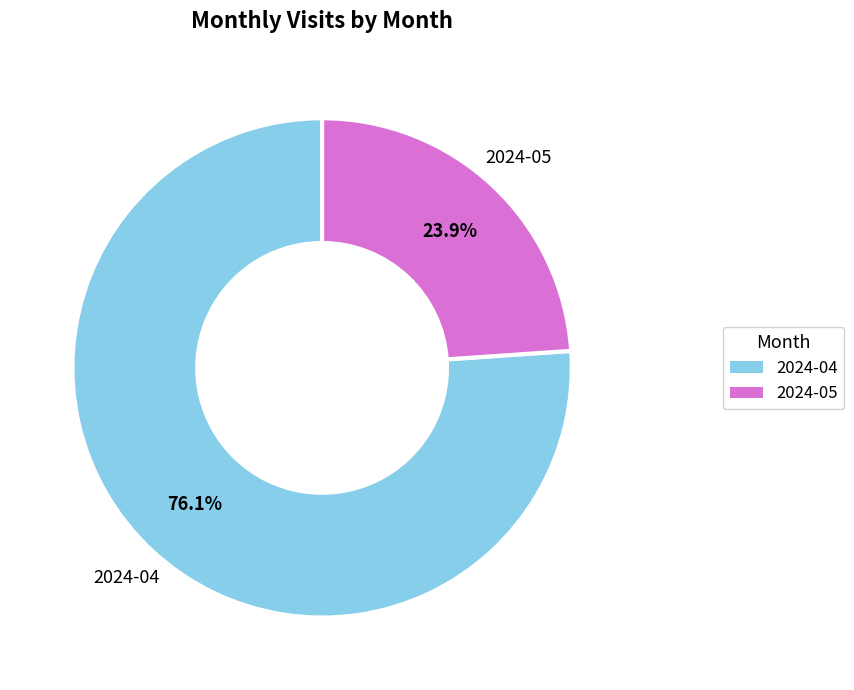

Is the sum of 2024-04 and 2024-05 greater than half?

Yes